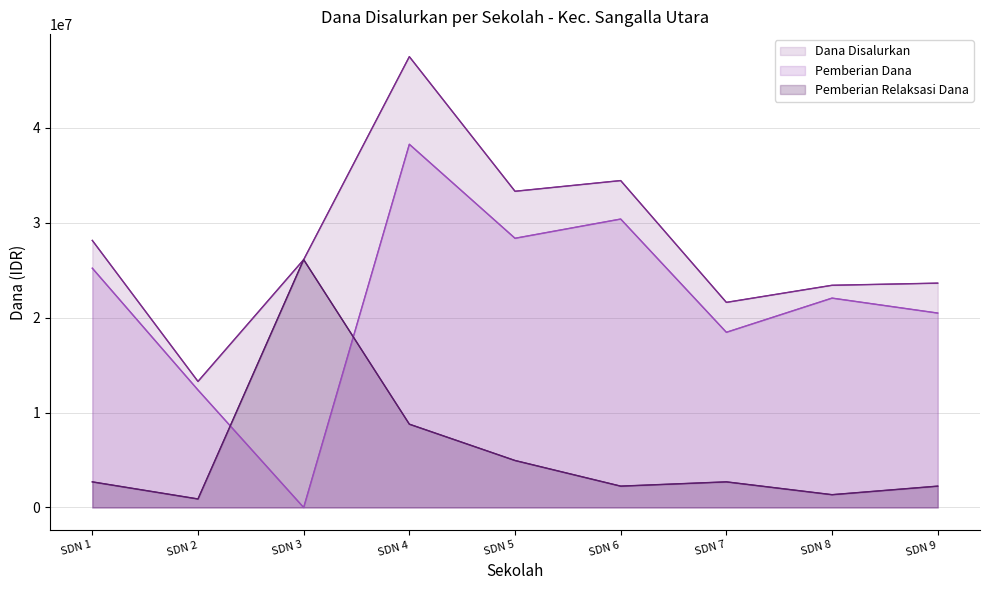

Where is the first local minimum for Dana Disalurkan?

SDN 2